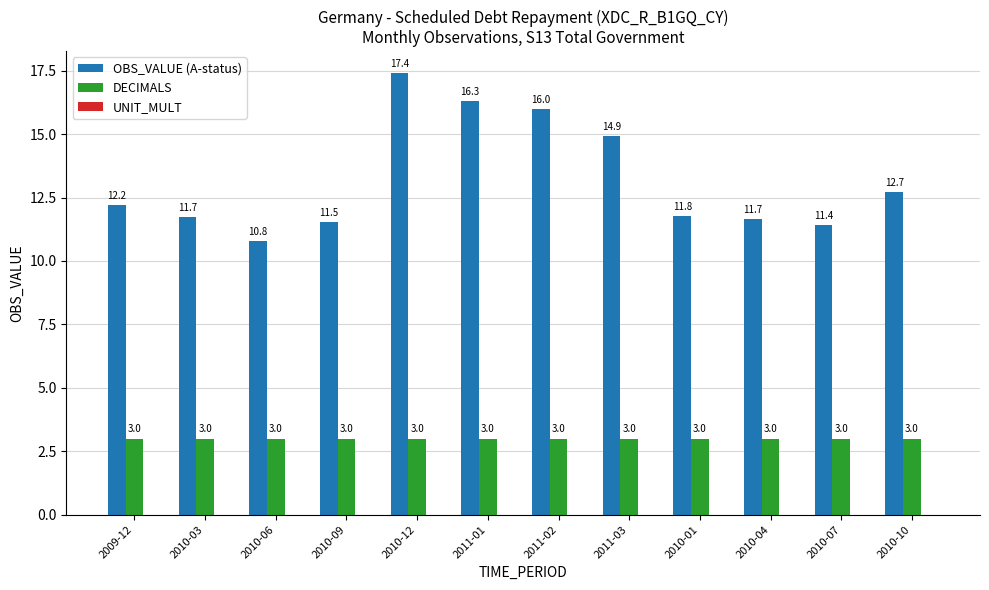

What is the smallest value displayed?

3.0